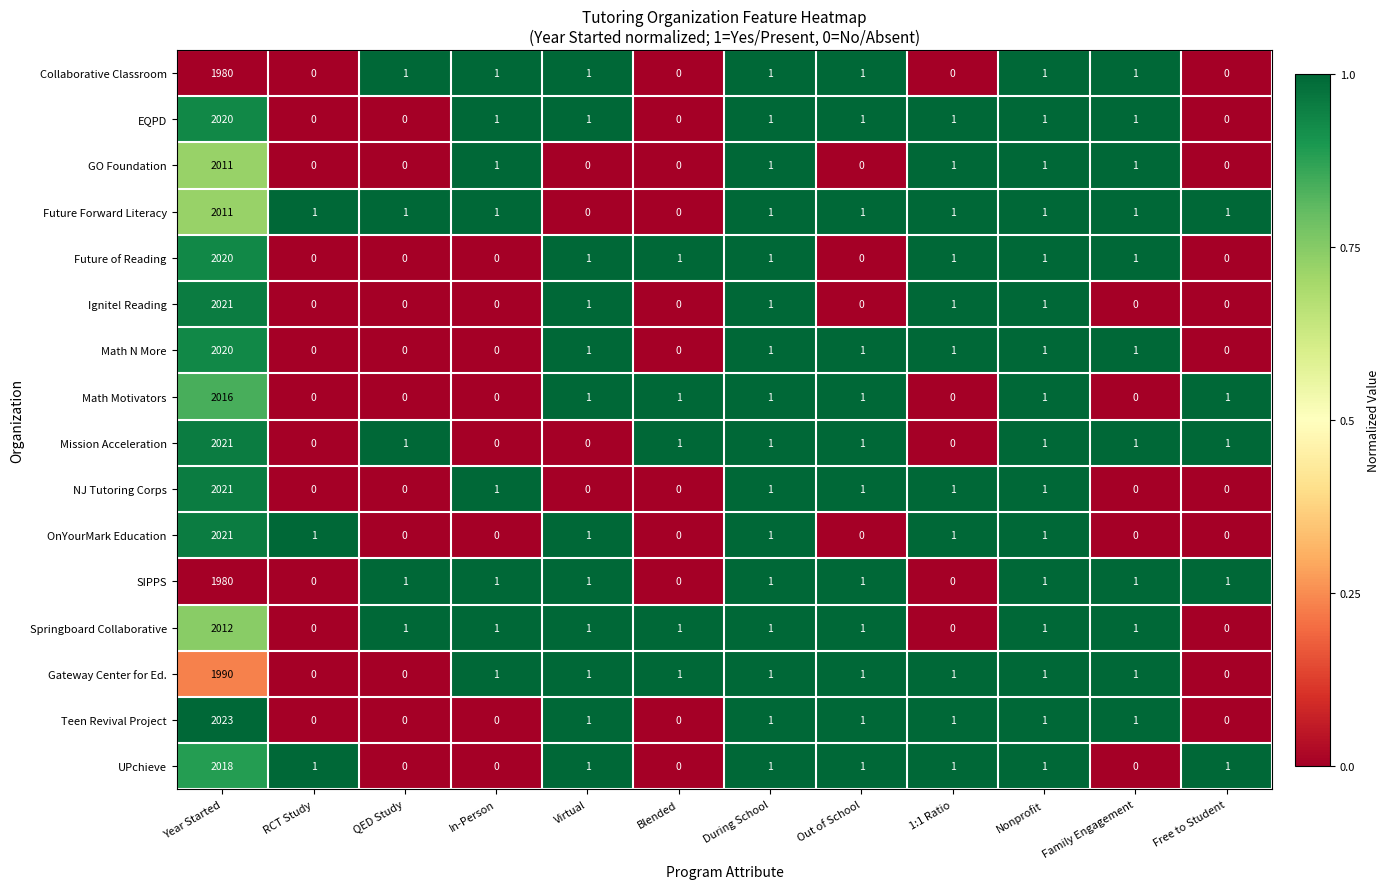

What is the total value across all series at RCT Study?

3